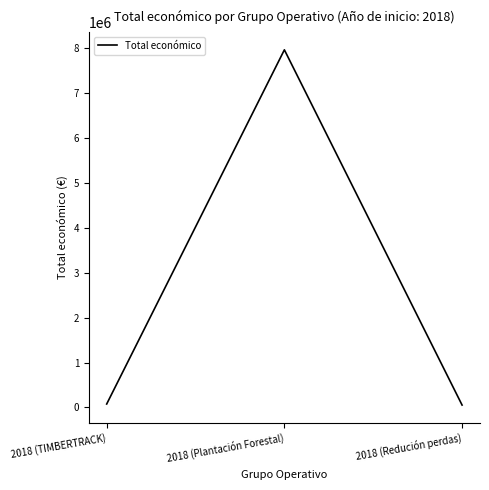

What is the approximate value at 2018 (Redución perdas)?

52055